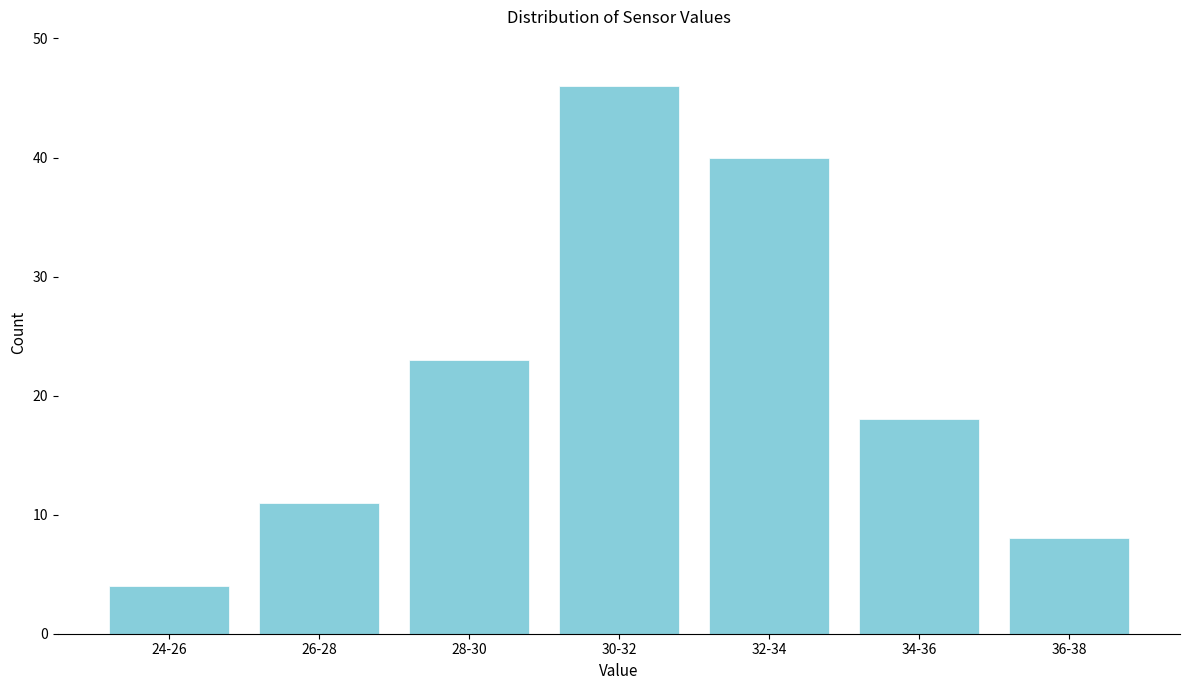

Reading left to right, list all the values displayed in this chart.

24-26=4	26-28=11	28-30=23	30-32=46	32-34=40	34-36=18	36-38=8